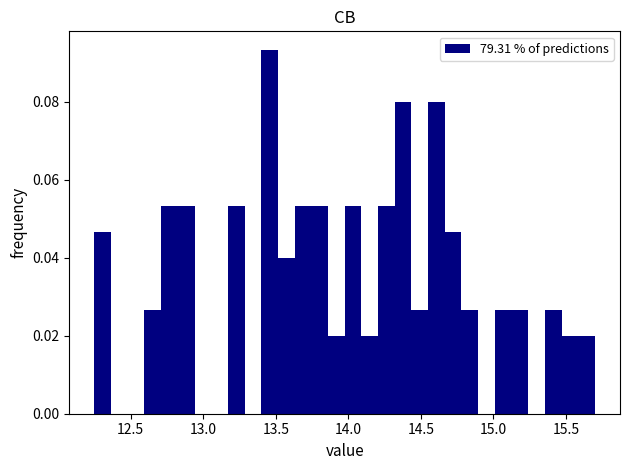

Around what value on the x-axis is the tallest bar? Give the approximate position of its centre, as read against the axis.

13.45